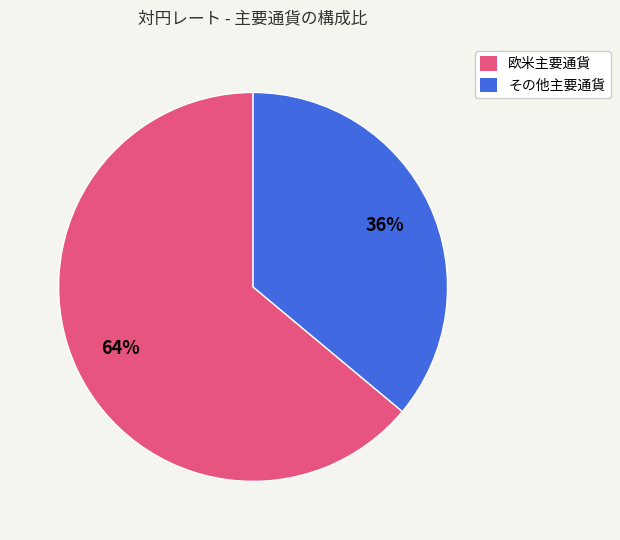

Is it true that 欧米主要通貨 is 54% of the pie?

False